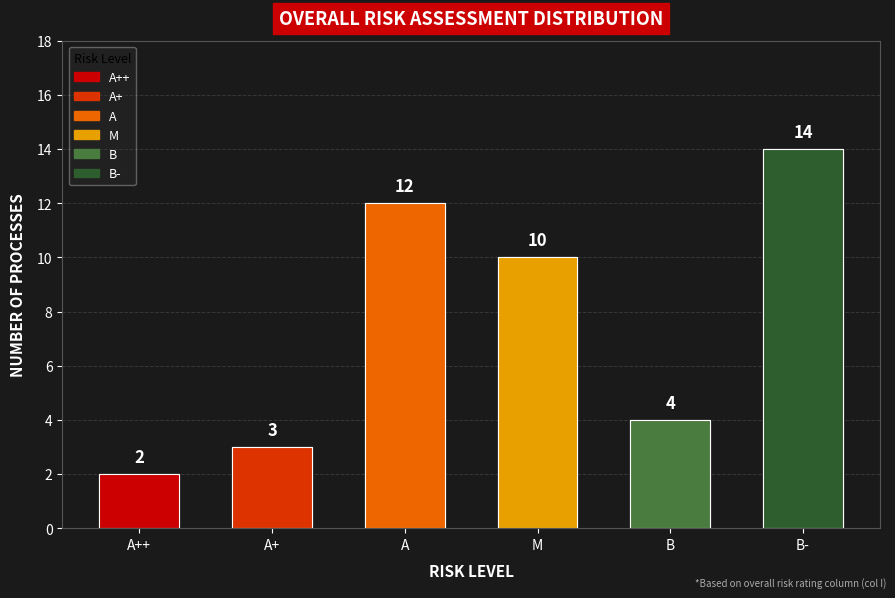

Which has a higher value, A+ or B?

B